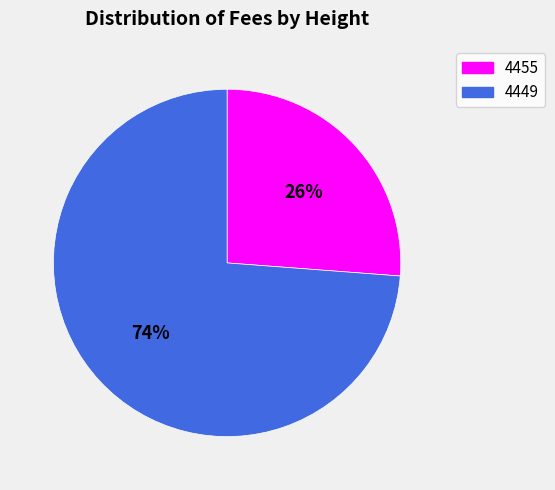

Which slice represents more than half of the pie?

4449